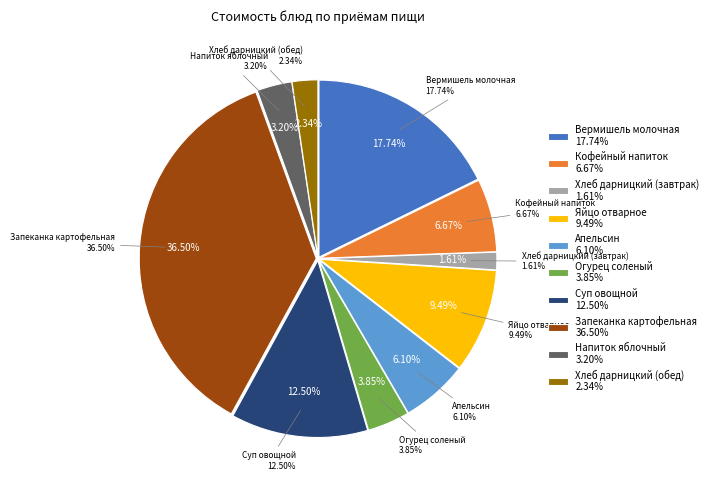

How much of the chart is everything except Хлеб дарницкий (обед)?

97.7%